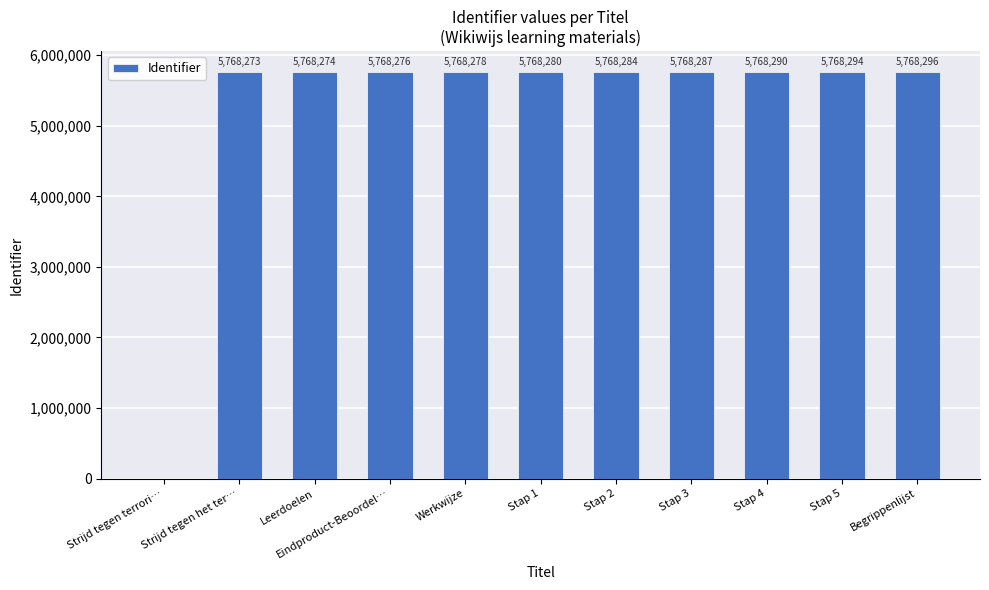

The value at Begrippenlijst is 5768296. True or false?

True